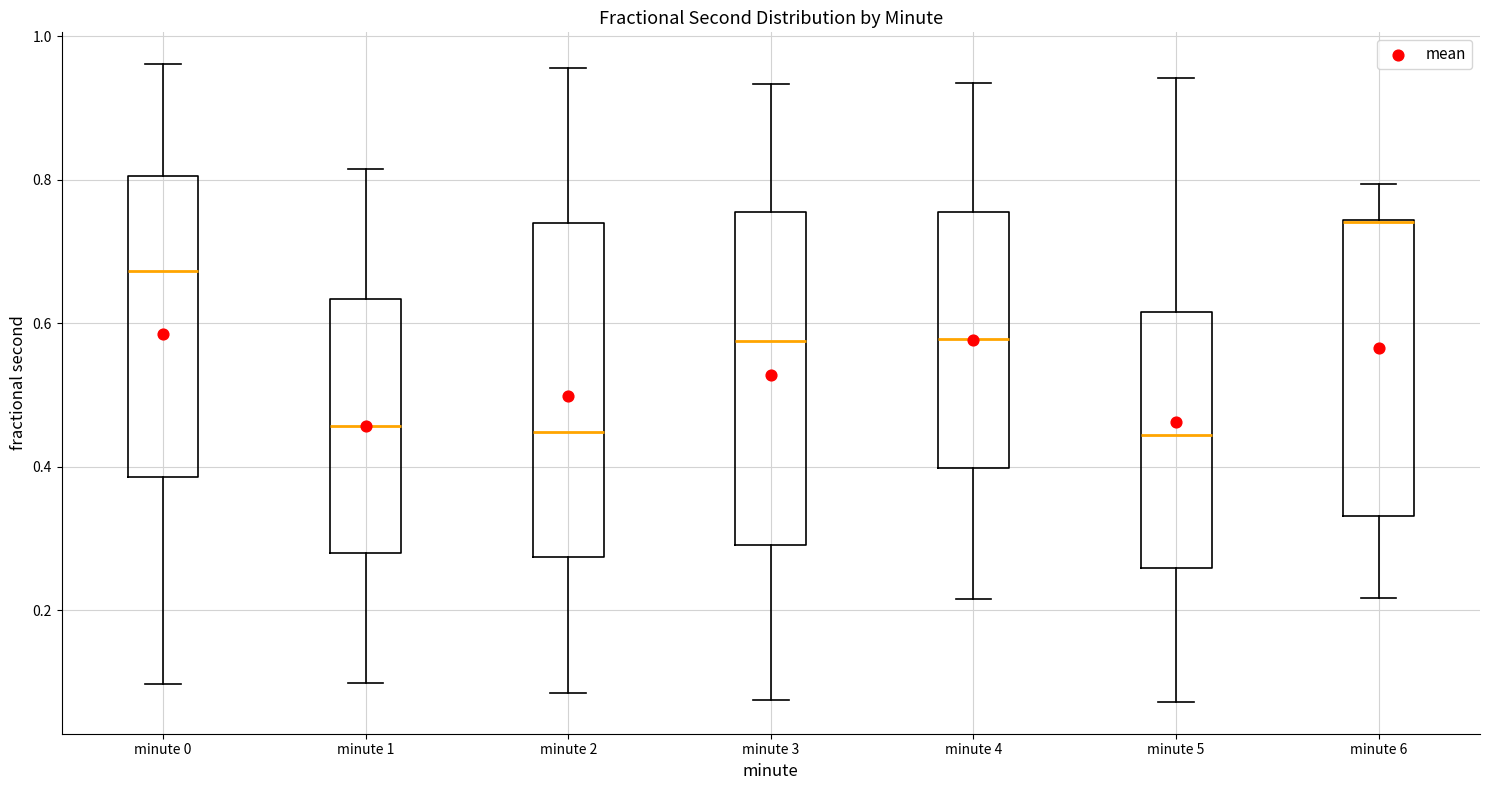

Reading left to right, transcribe this box plot: for each box, give where its median line is, the range the box spans, and where its two whiskers end, as read against the y-axis. The values are not printed on the chart, so give them approximately, as read against the axis.

minute 0: median 0.68, box 0.38 to 0.80, whiskers 0.10 to 0.96
minute 1: median 0.46, box 0.28 to 0.64, whiskers 0.10 to 0.82
minute 2: median 0.44, box 0.28 to 0.74, whiskers 0.08 to 0.96
minute 3: median 0.58, box 0.30 to 0.76, whiskers 0.08 to 0.94
minute 4: median 0.58, box 0.40 to 0.76, whiskers 0.22 to 0.94
minute 5: median 0.44, box 0.26 to 0.62, whiskers 0.08 to 0.94
minute 6: median 0.74 (drawn on the box's upper edge), box 0.34 to 0.74, whiskers 0.22 to 0.80